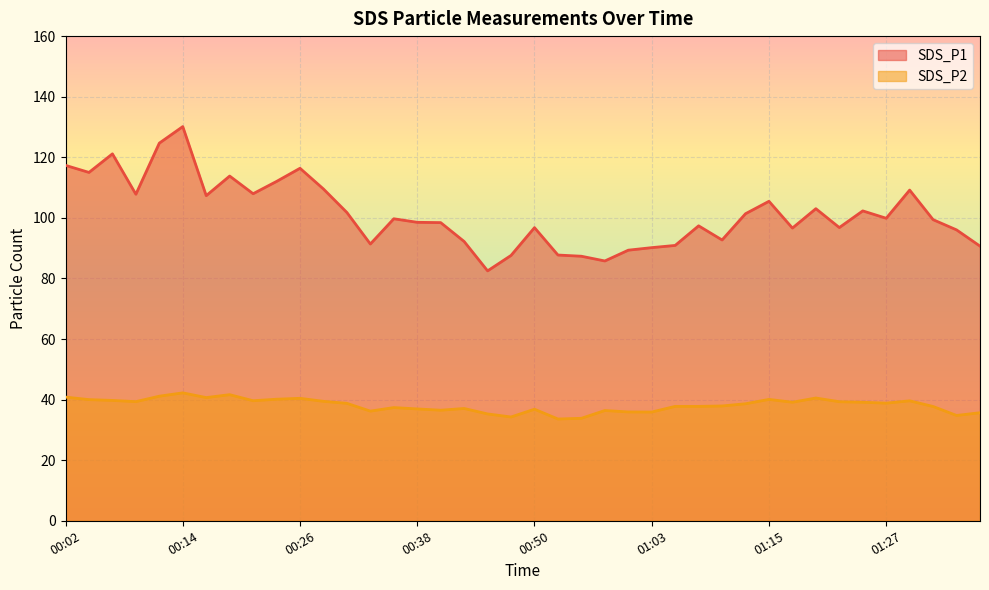

At which category does SDS_P1 reach its first local peak?

00:06